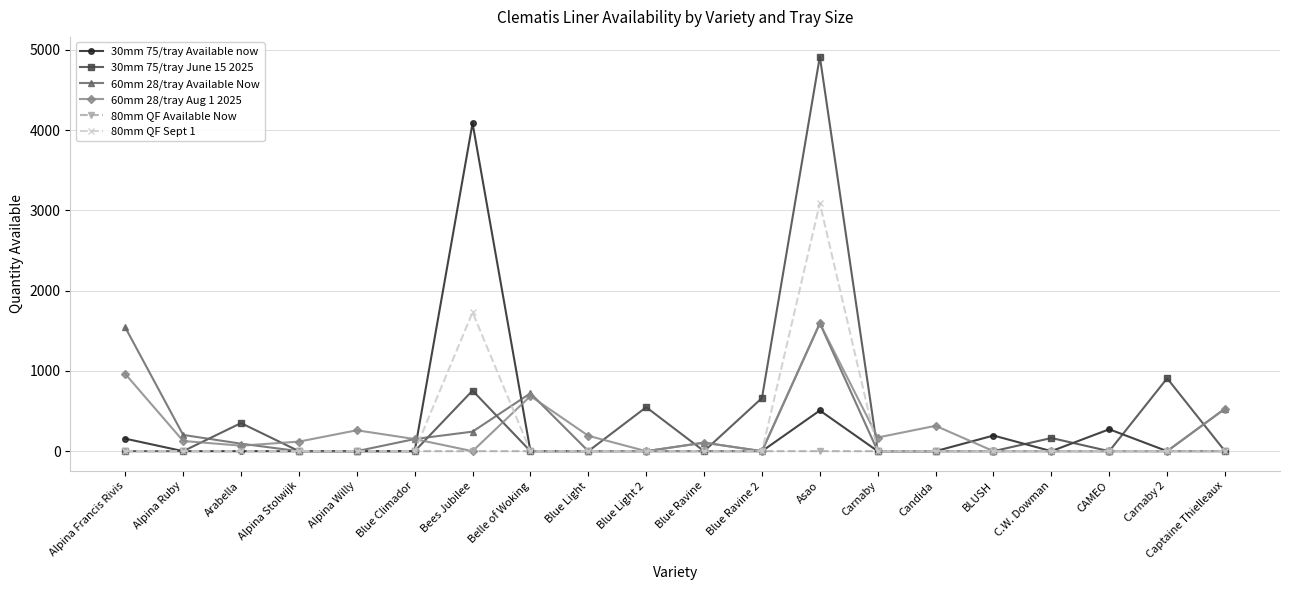

Count the number of data series in this chart.

6